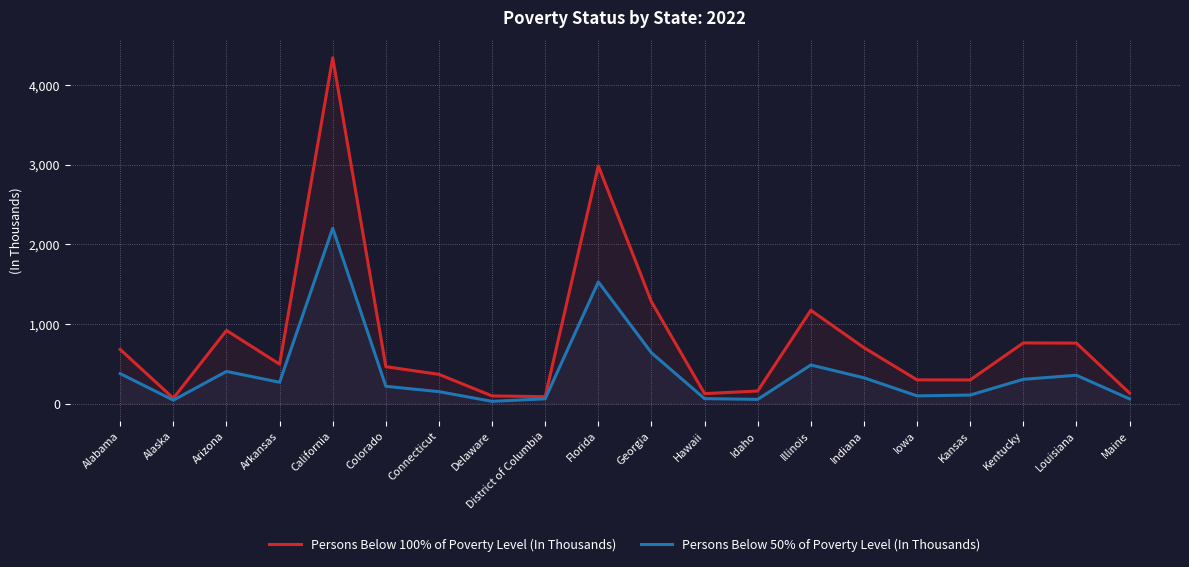

Rank the categories by Persons Below 100% of Poverty Level (In Thousands) value from highest to lowest.

California, Florida, Georgia, Illinois, Arizona, Kentucky, Louisiana, Indiana, Alabama, Arkansas, Colorado, Connecticut, Iowa, Kansas, Idaho, Maine, Hawaii, Delaware, District of Columbia, Alaska